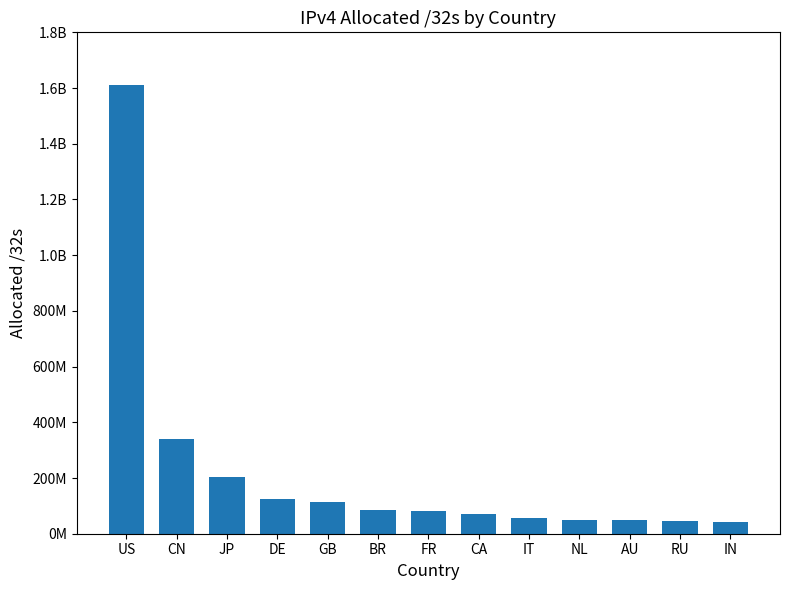

Reading left to right, list all the values displayed in this chart.

1611035904	340246272	204528640	124218752	115293208	86105344	83197456	69947904	55134016	49066472	48600832	46135808	41106944